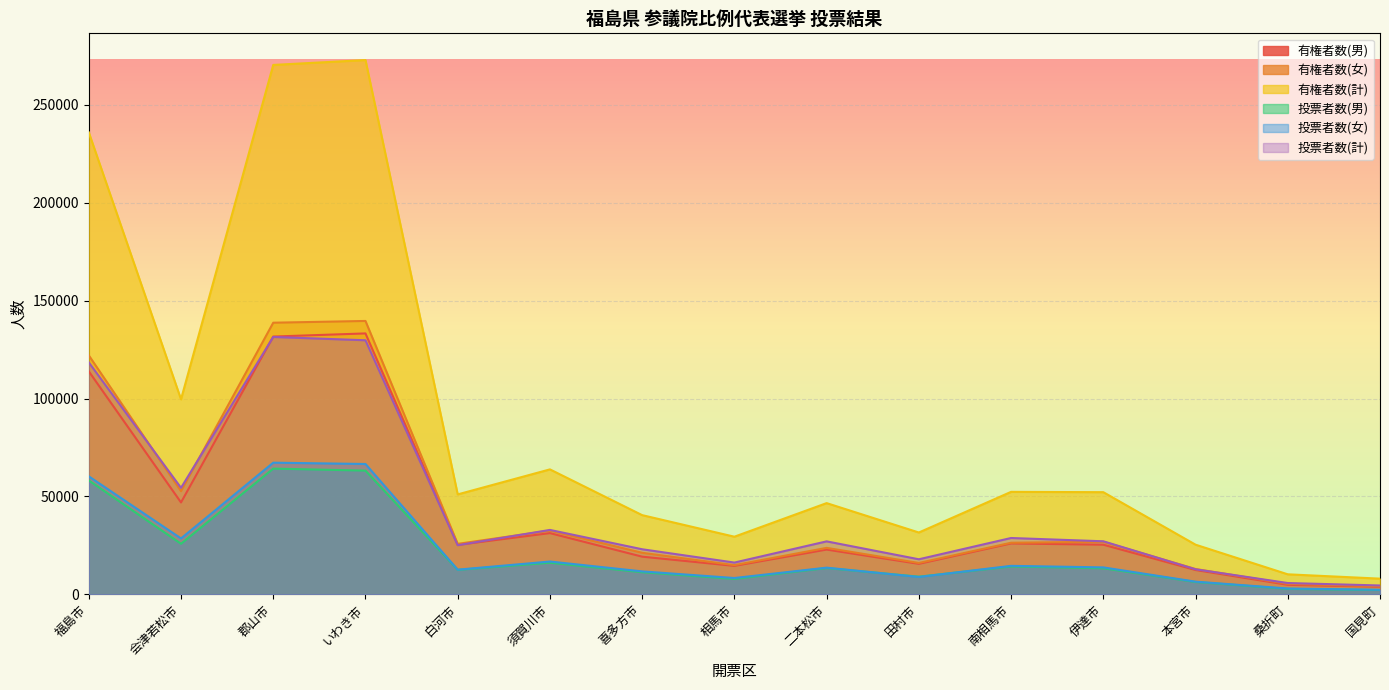

What is the value of the 有権者数(男) point at the 3rd from the left?

131672